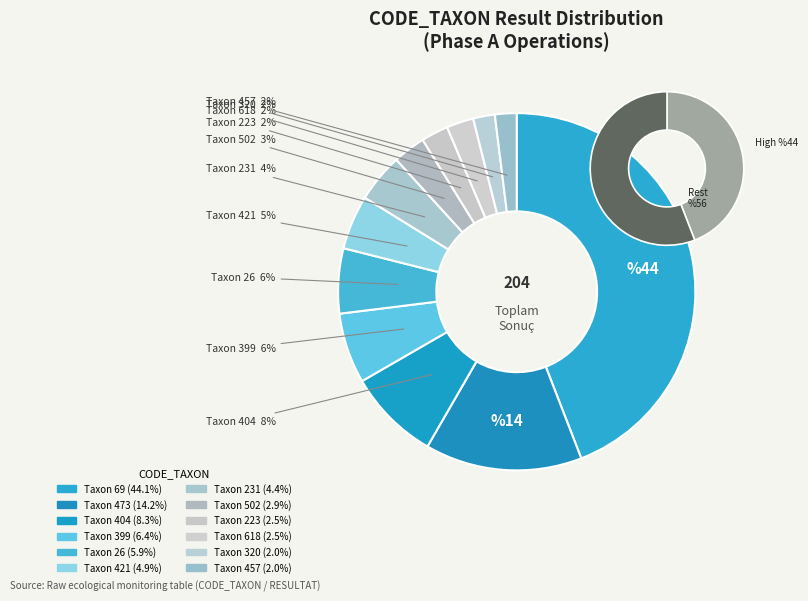

Rank the categories by value from lowest to highest.

320, 457, 223, 618, 502, 231, 421, 26, 399, 404, 473, 69